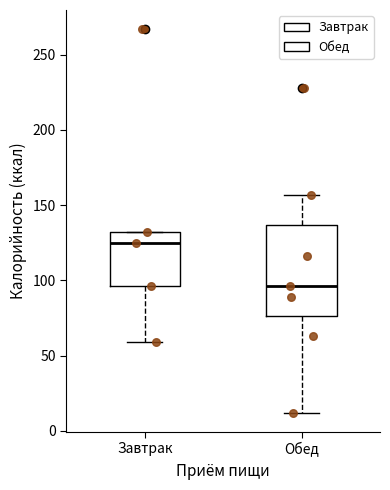

Which box has the highest median line?

Завтрак